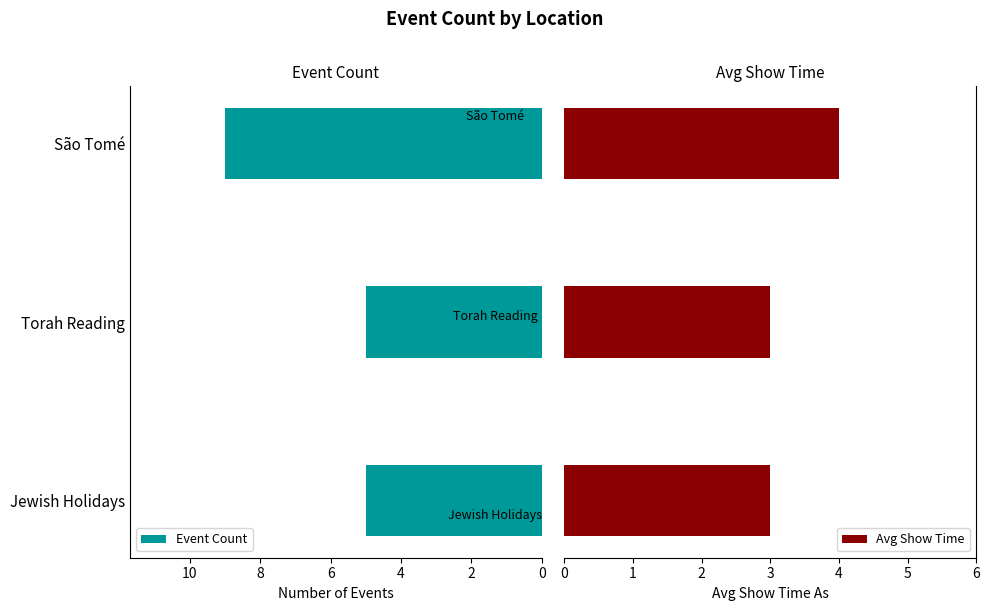

What are all the series names shown in the legend?

Event Count, Avg Show Time